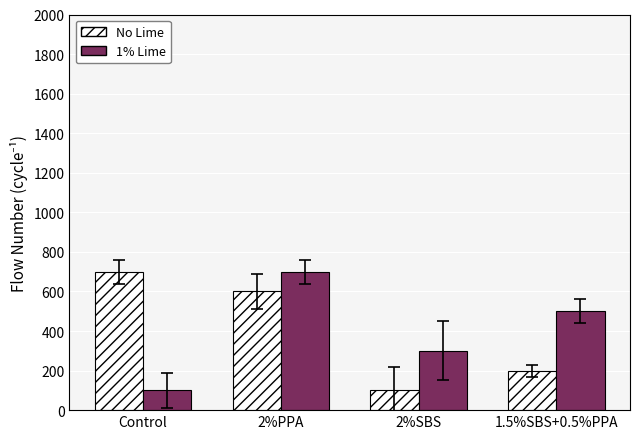

What is the difference between the No Lime values at 2%PPA and Control?

100